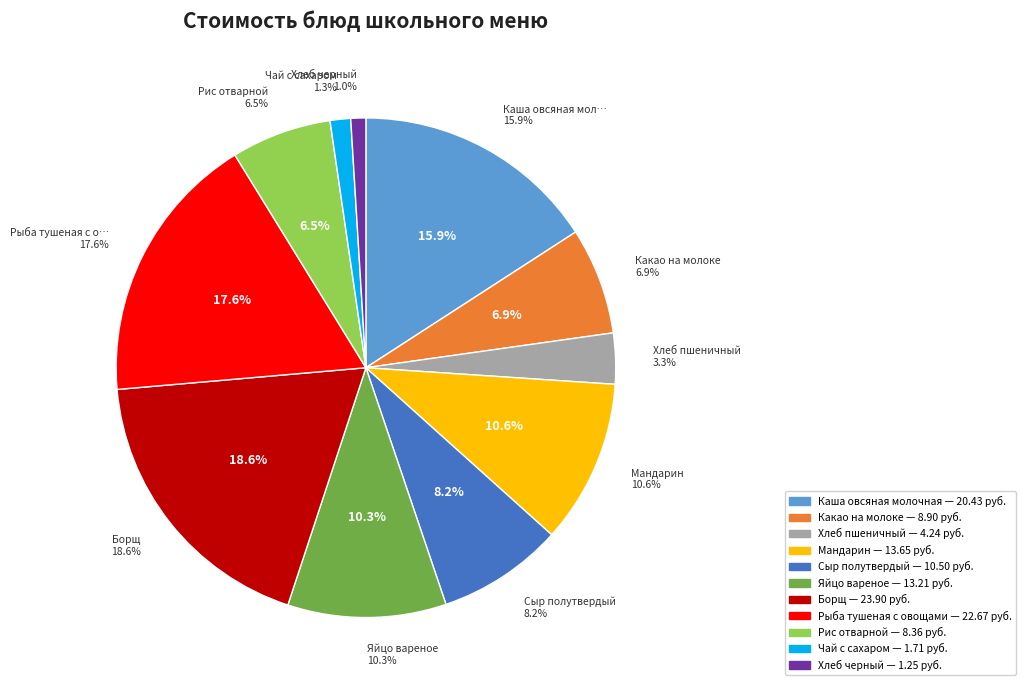

To the nearest percent, what is the combined percentage of Борщ and Каша овсяная молочная?

34%